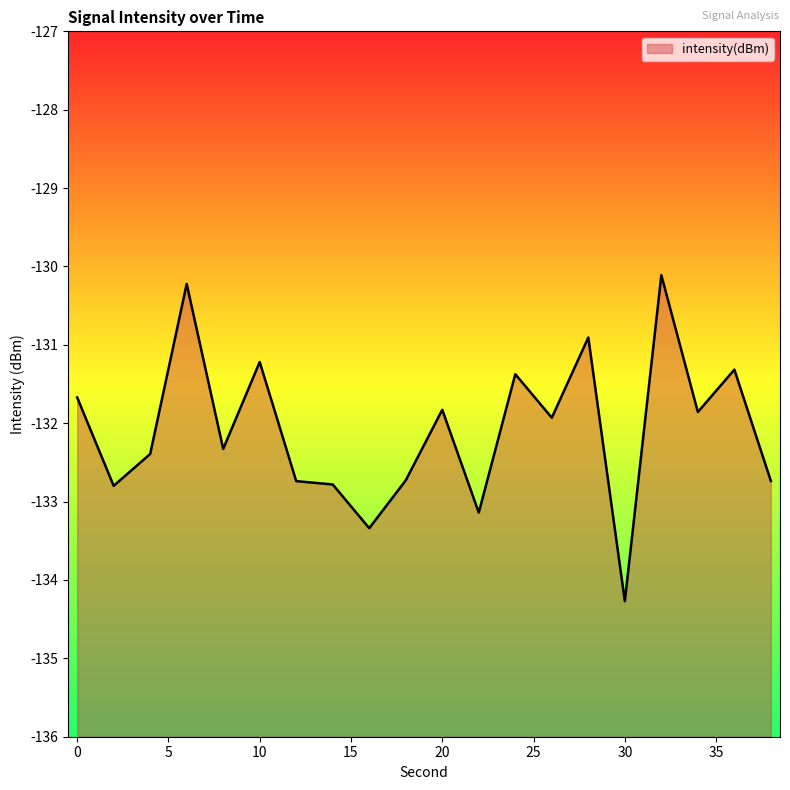

Reading left to right, list all the values displayed in this chart.

-131.7	-132.8	-132.4	-130.2	-132.3	-131.2	-132.7	-132.8	-133.3	-132.7	-131.8	-133.1	-131.4	-131.9	-130.9	-134.3	-130.1	-131.9	-131.3	-132.7